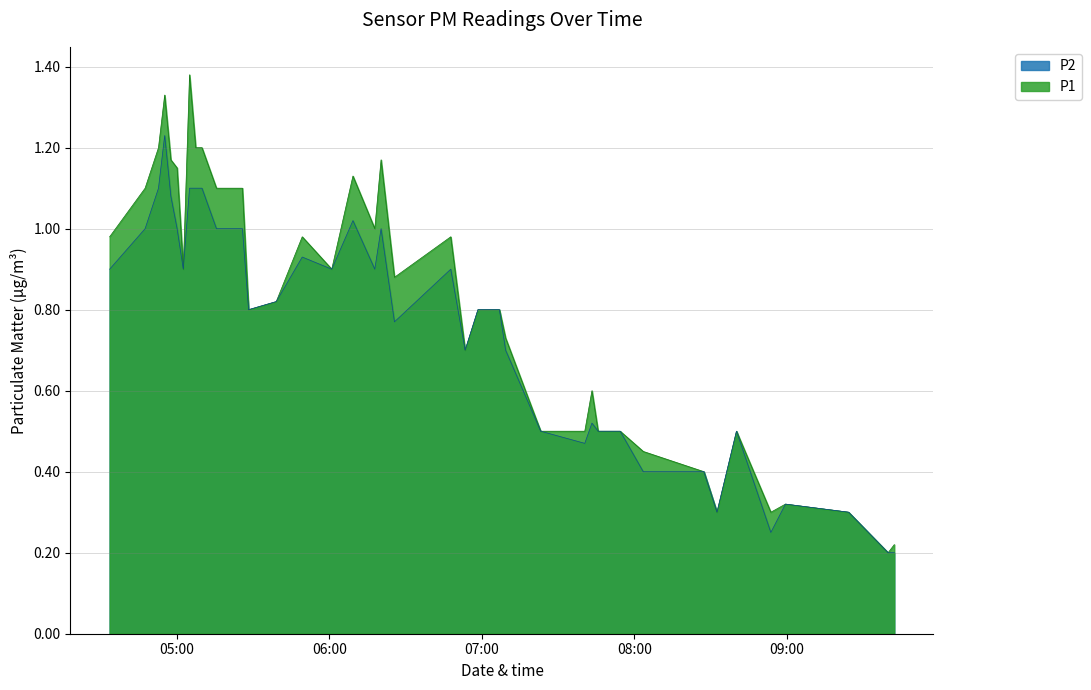

Rank the series by their maximum value, from lowest to highest.

P2, P1